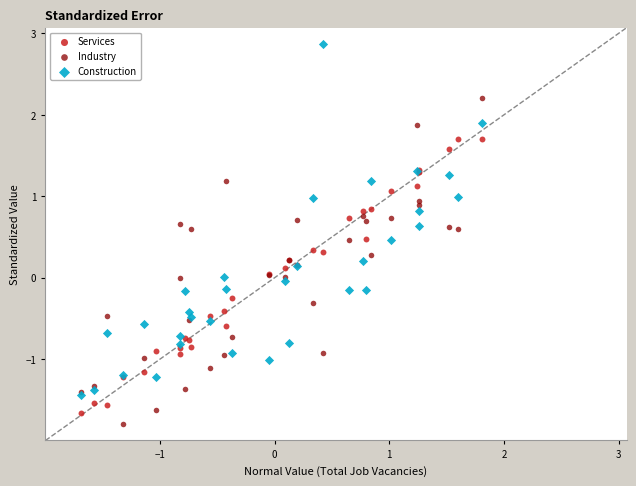

Which series reaches the maximum Y coordinate?

Construction